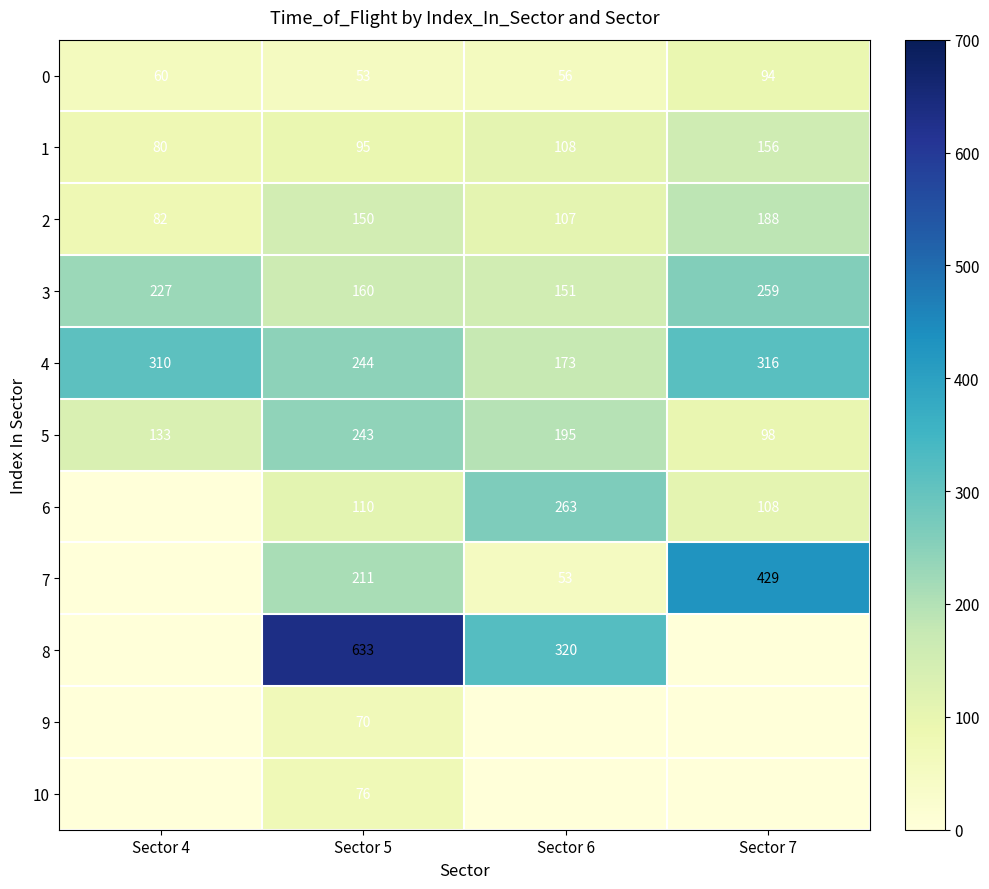

True or false: 1 has a value of 148 at Sector 6.

False